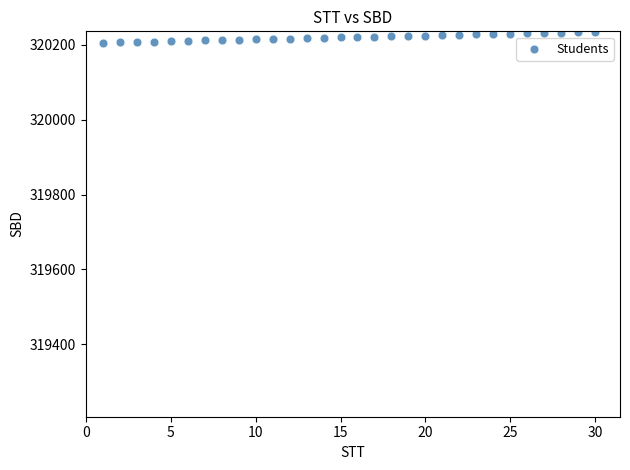

What is the range of Y values (max minus min)?

29